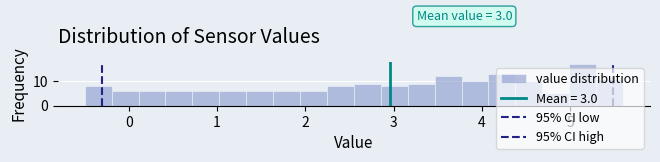

Around what value on the x-axis is the tallest bar? Give the approximate position of its centre, as read against the axis.

5.1